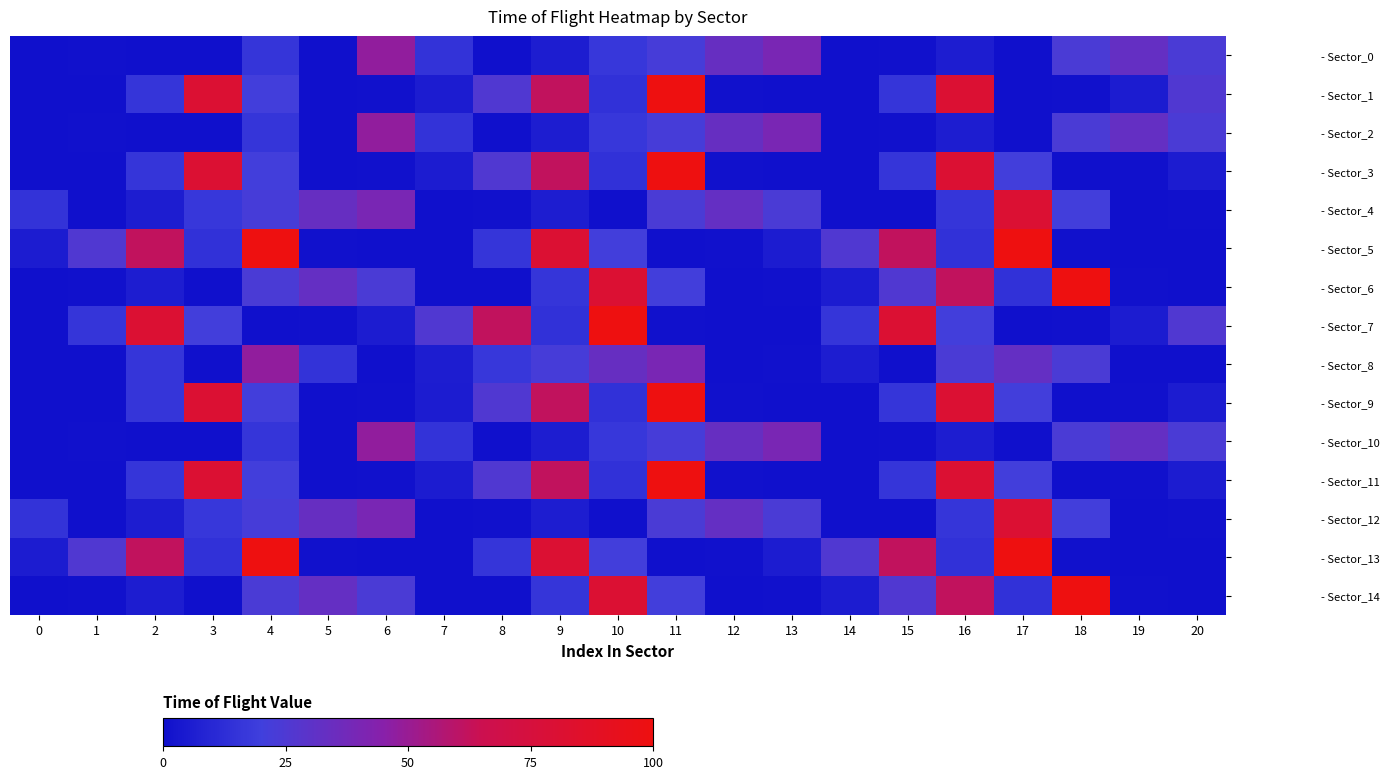

How many data points does each series have?

21